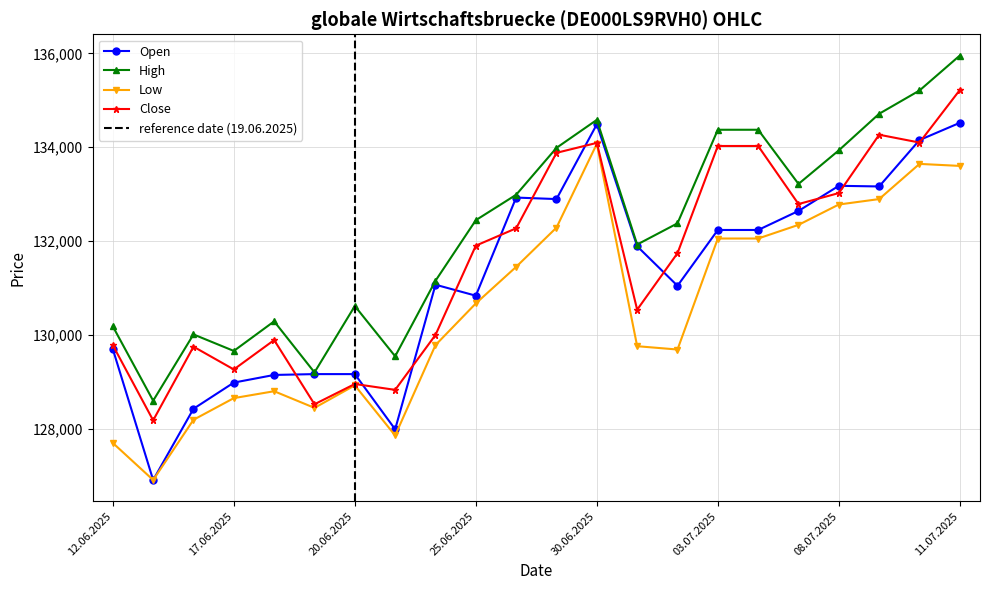

Does the chart display data point markers on the line(s)?

Yes